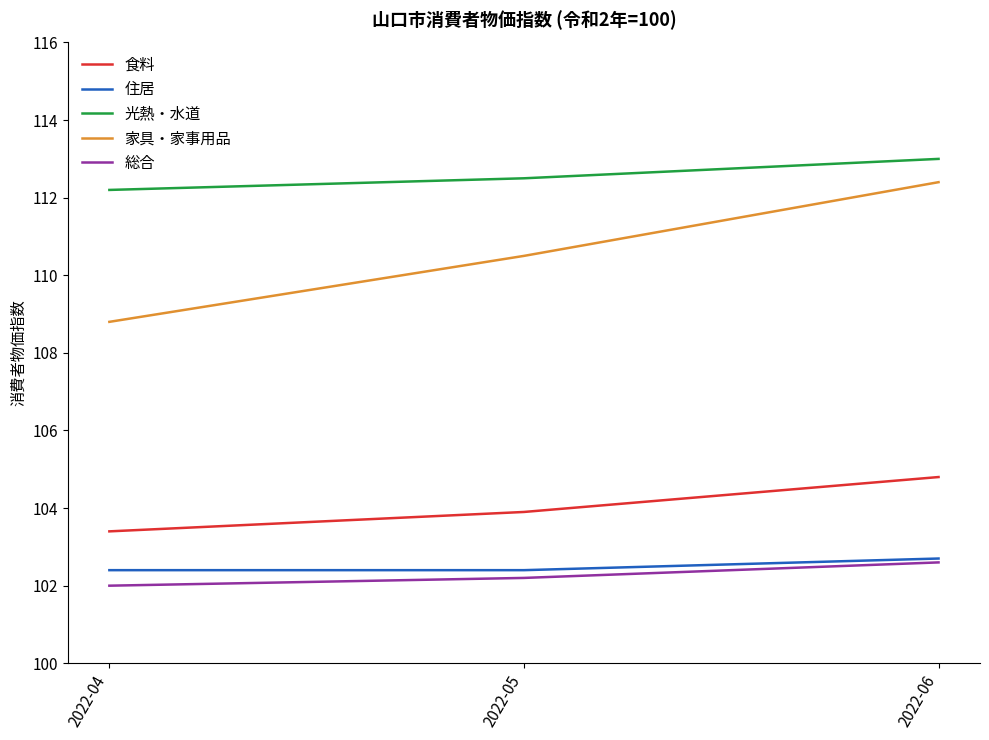

What is the total value across all series at 2022-04?

528.8